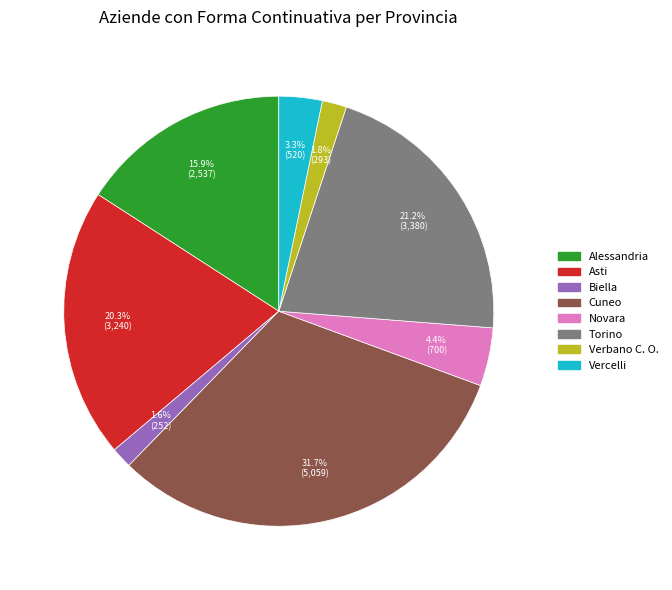

How many segments does this pie chart have?

8